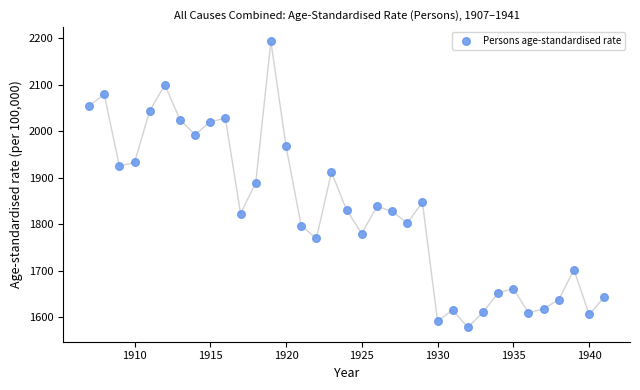

What is the range of X values (max minus min)?

34.0